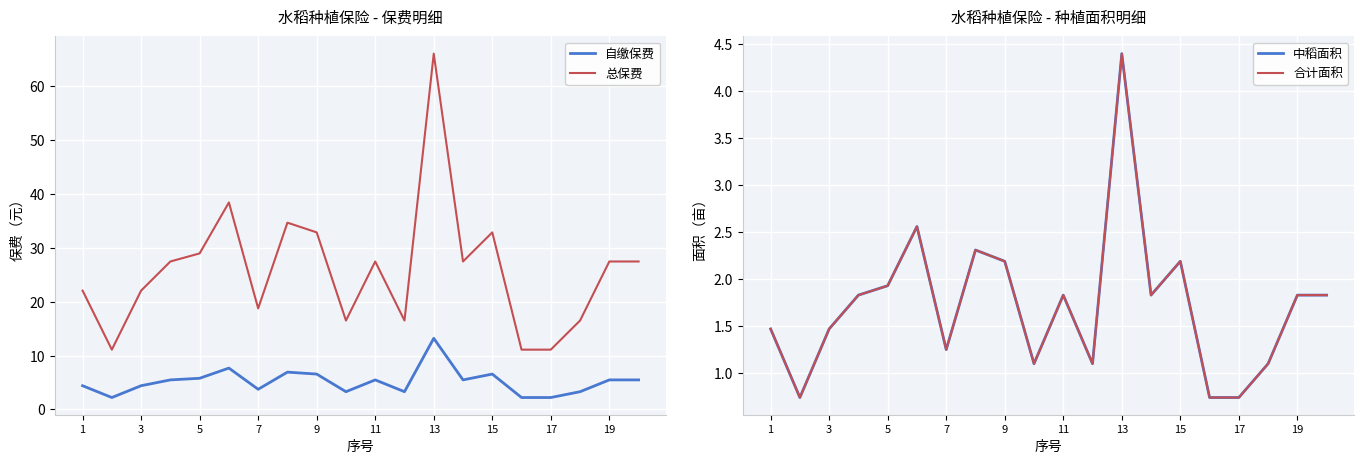

True or false: 合计面积 and 总保费 cross at least once.

False